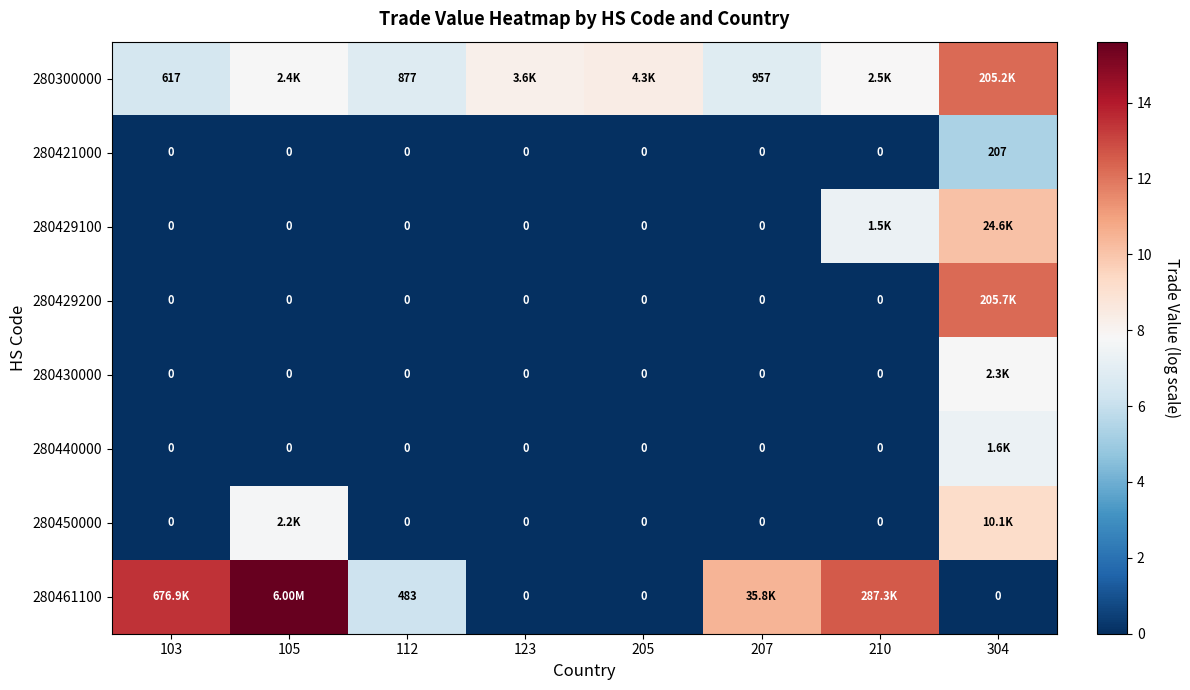

How many data points in 280450000 are above 0?

2